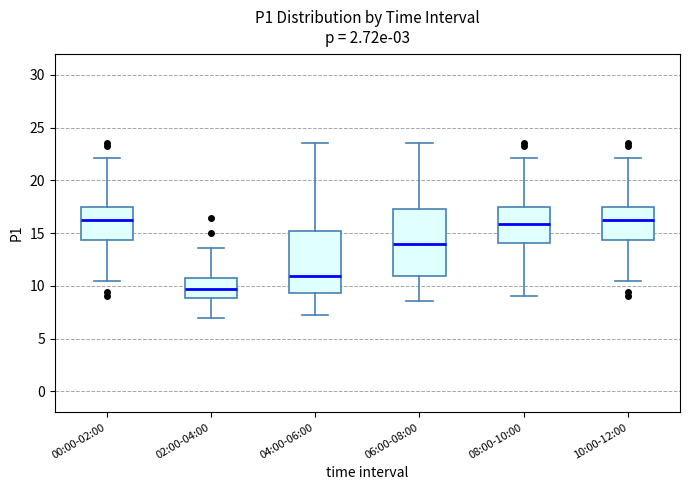

Reading left to right, read every box against the y-axis: the position of its median line, the range the box covers, and the ends of its whiskers. The values are not printed on the chart, so give them approximately, as read against the axis.

00:00-02:00: median 16.0, box 14.5 to 17.5, whiskers 10.5 to 22.0
02:00-04:00: median 9.5, box 9.0 to 11.0, whiskers 7.0 to 13.5
04:00-06:00: median 11.0, box 9.5 to 15.0, whiskers 7.0 to 23.5
06:00-08:00: median 14.0, box 11.0 to 17.5, whiskers 8.5 to 23.5
08:00-10:00: median 16.0, box 14.0 to 17.5, whiskers 9.0 to 22.0
10:00-12:00: median 16.0, box 14.5 to 17.5, whiskers 10.5 to 22.0